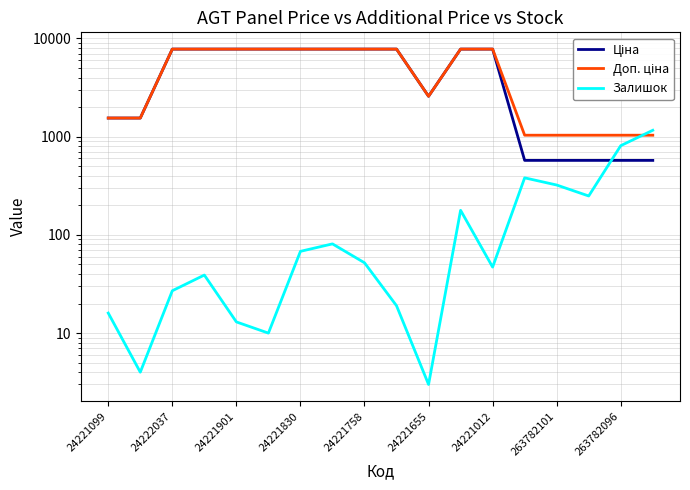

What is the value of the Залишок point at the 3rd from the left?

27.0